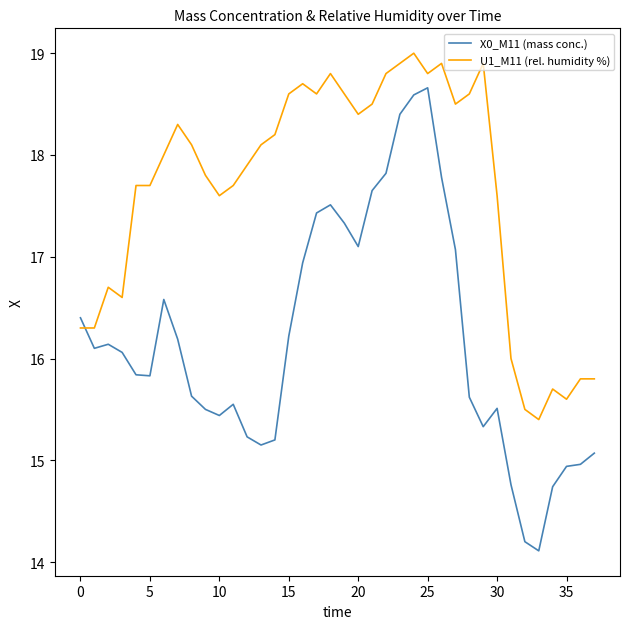

Which series has the widest spread of values?

X0_M11 (mass conc.)